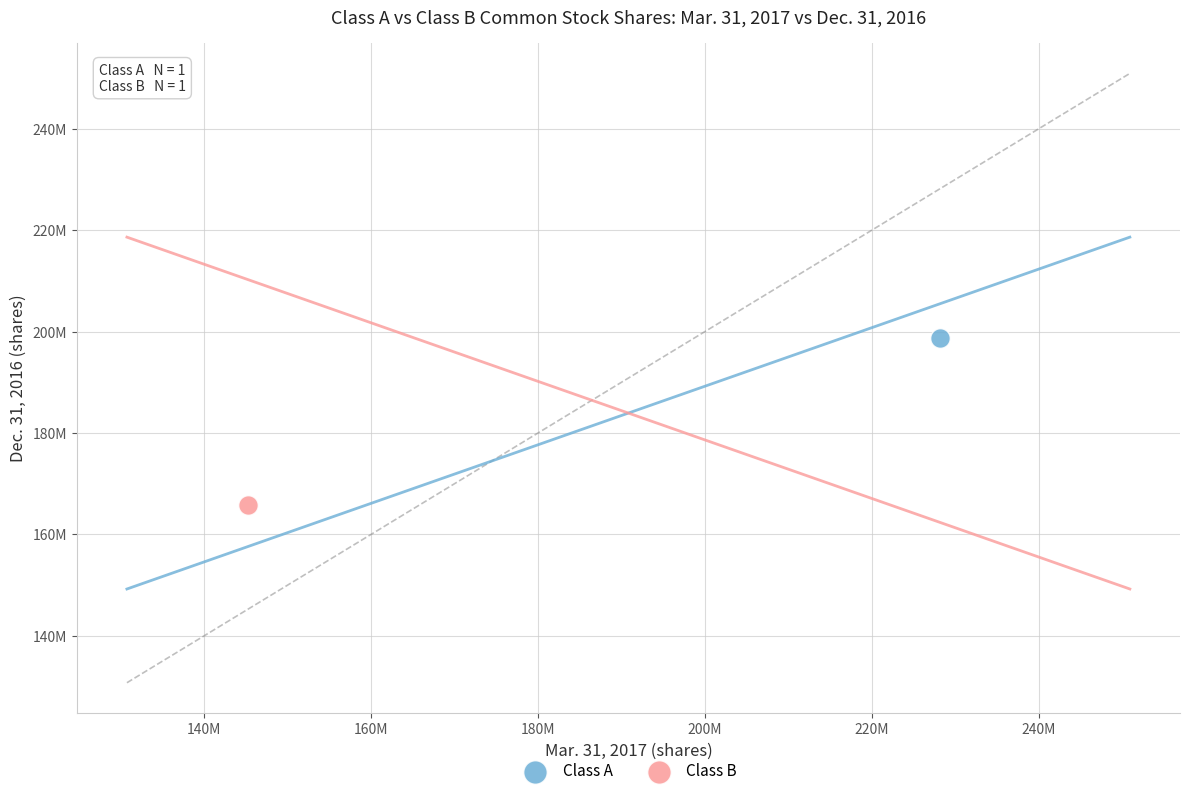

What are all the series names shown in the legend?

Class A, Class B